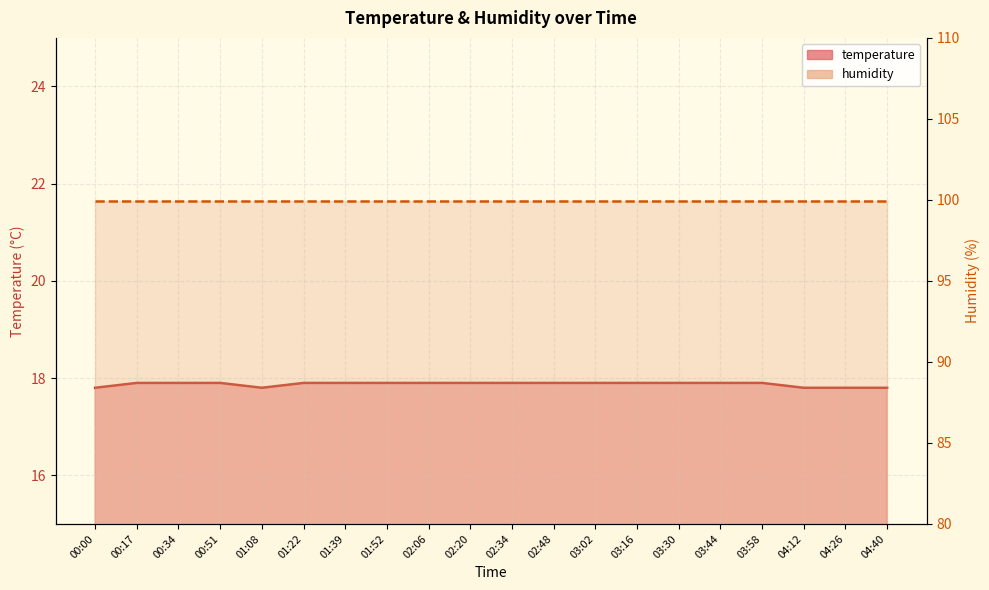

Rank the categories by value from lowest to highest.

00:00, 01:08, 04:12, 04:26, 04:40, 00:17, 00:34, 00:51, 01:22, 01:39, 01:52, 02:06, 02:20, 02:34, 02:48, 03:02, 03:16, 03:30, 03:44, 03:58